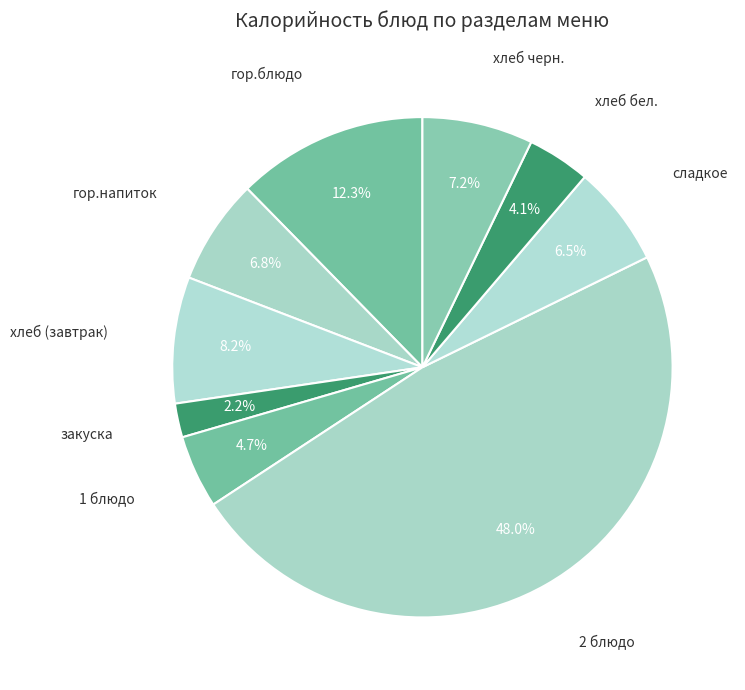

To the nearest percent, what is the average slice percentage?

11%